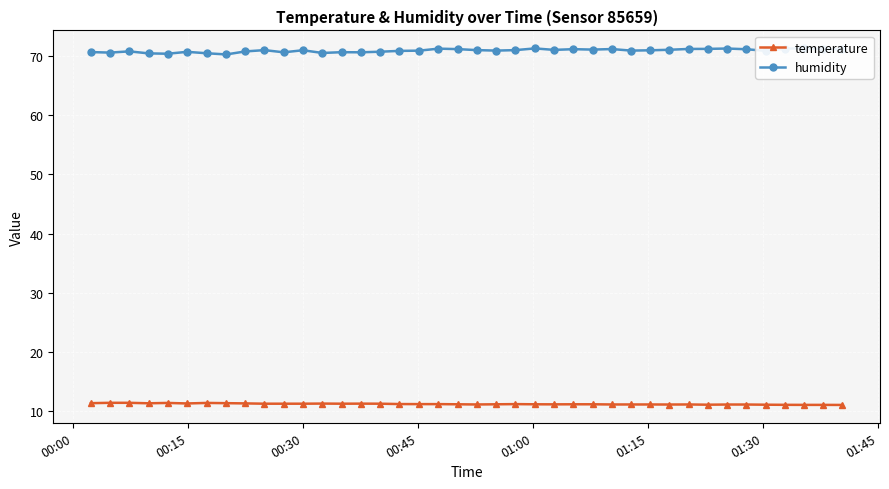

What is the value of the temperature point at the 25th from the left?

11.1